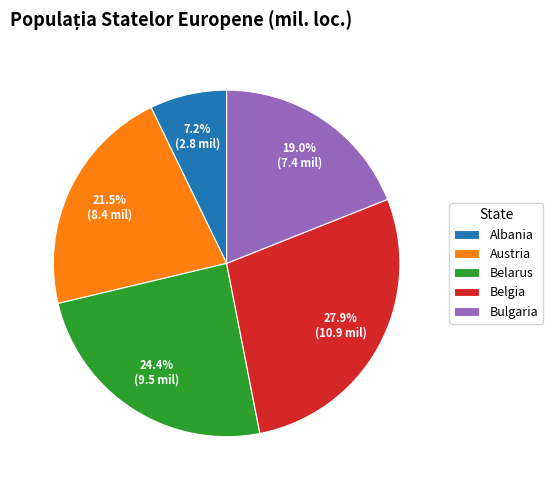

Count the number of slices in the pie.

5